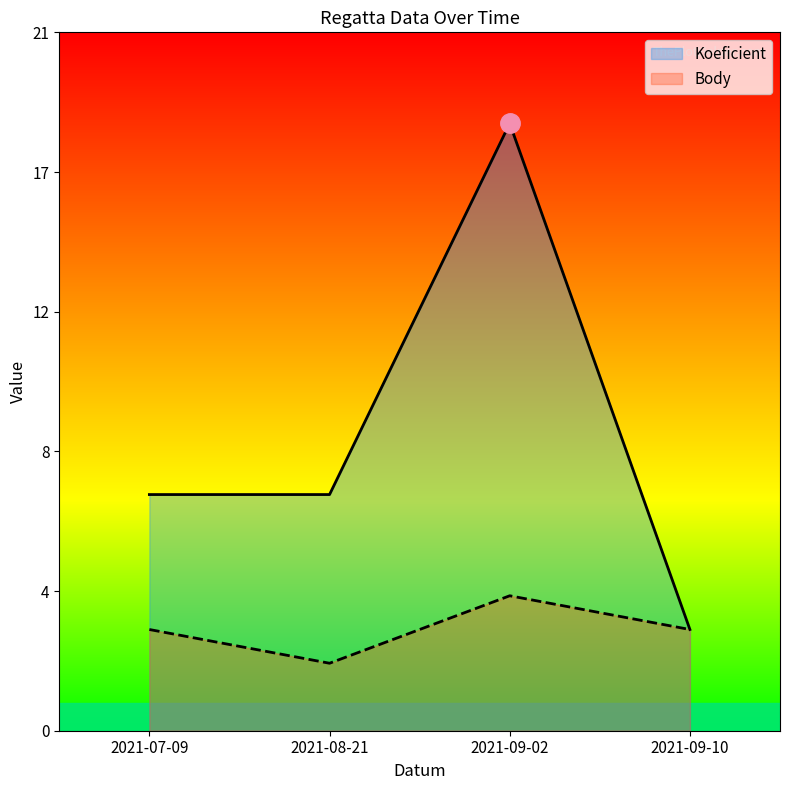

At how many categories does at least one series exceed 5?

3